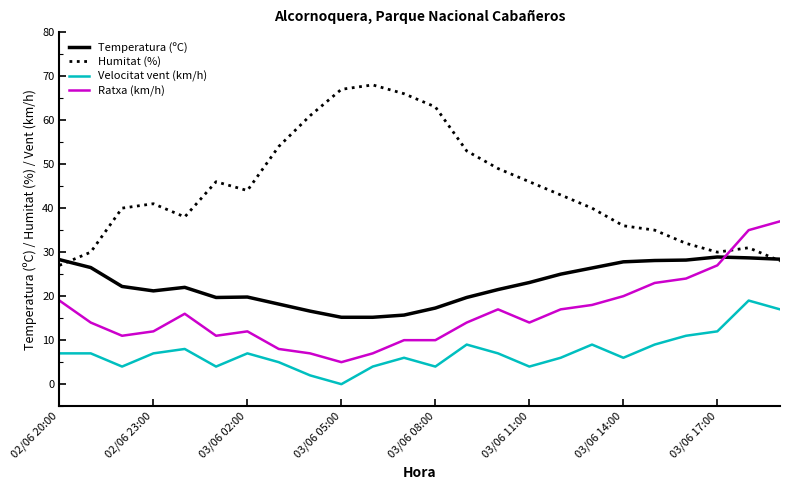

What are all the series names shown in the legend?

Temperatura (ºC), Humitat (%), Velocitat vent (km/h), Ratxa (km/h)